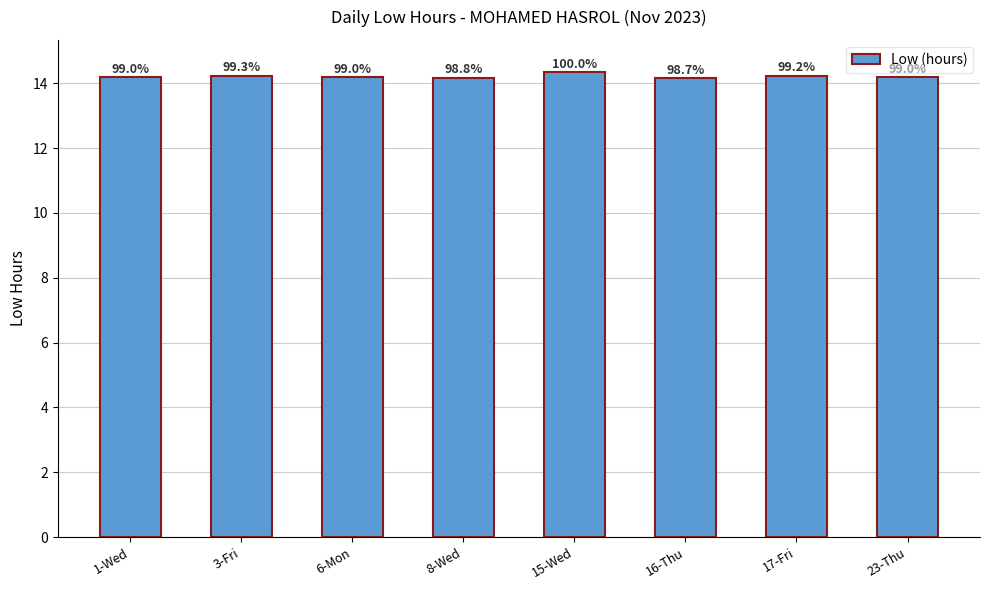

Reading left to right, transcribe all the data shown in this chart.

14.2	14.2	14.2	14.2	14.3	14.2	14.2	14.2